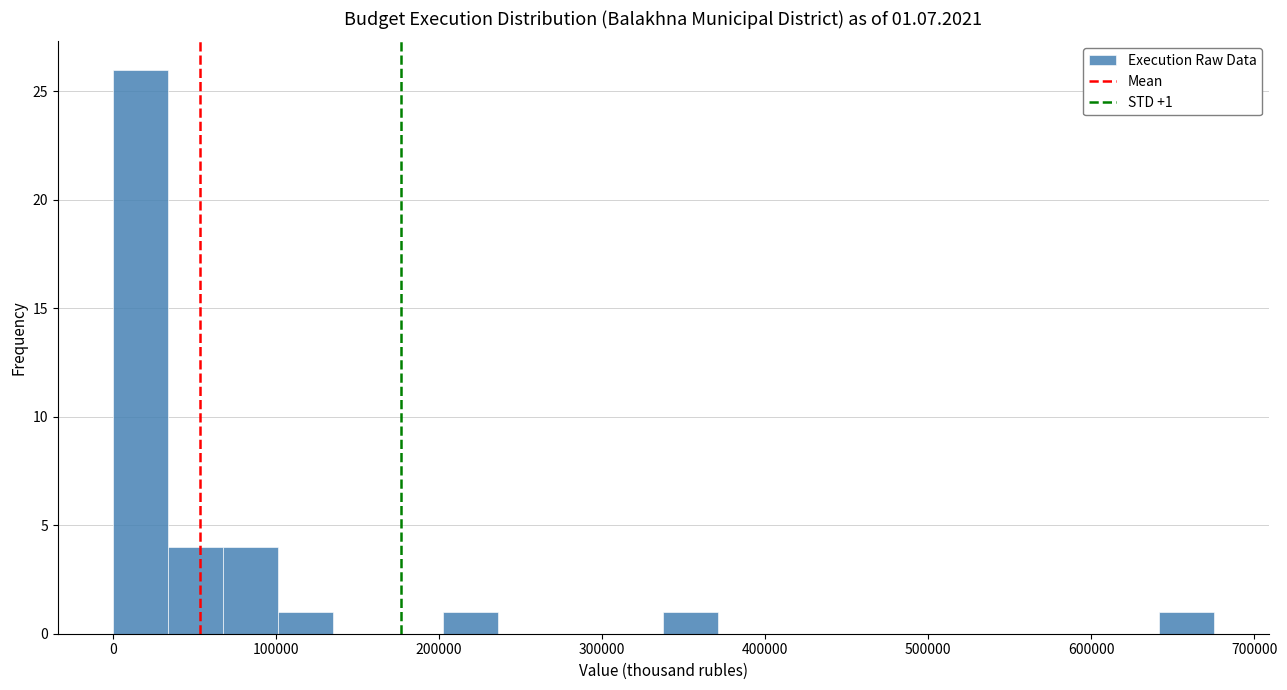

Read against the x-axis, roughly where is the centre of the tallest bar?

20000